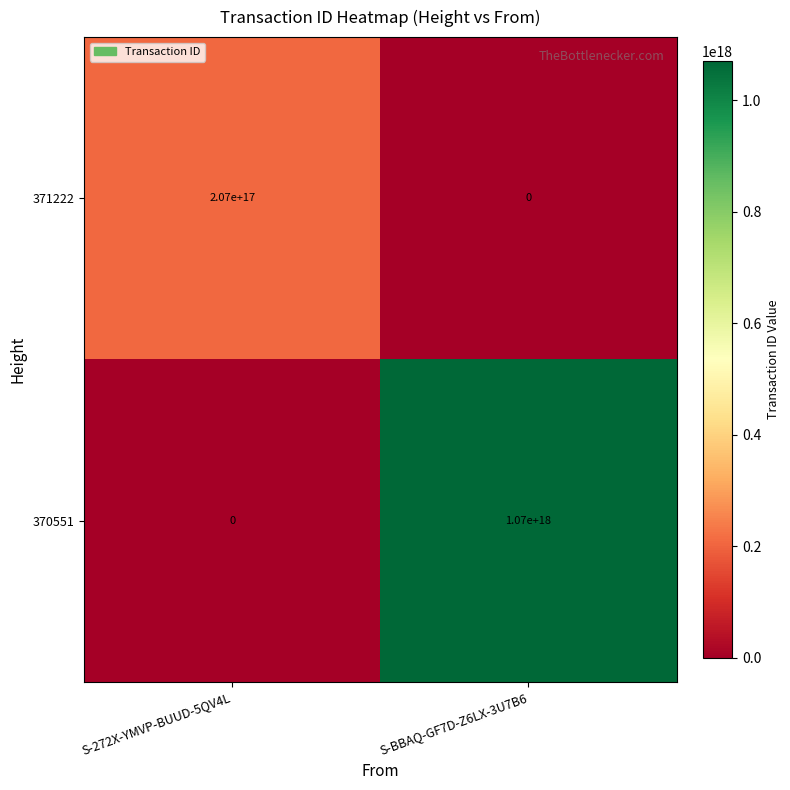

How many values in the 370551 series are below 1070000000000000000?

1